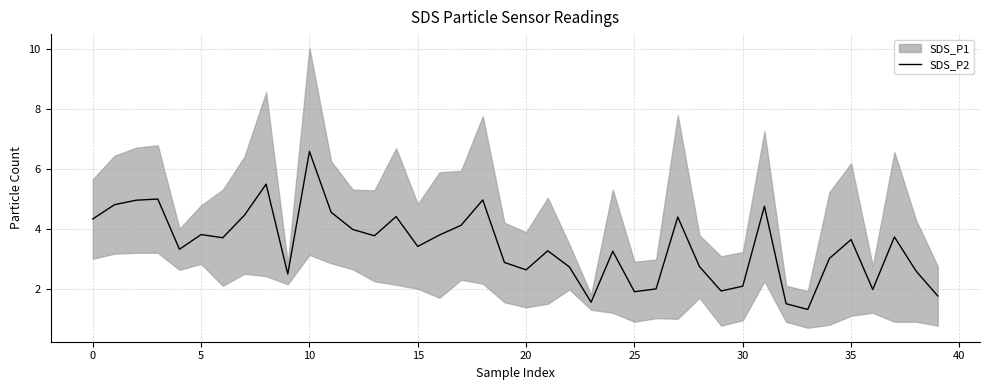

The SDS_P2 series shows 1.9 at 25. True or false?

True